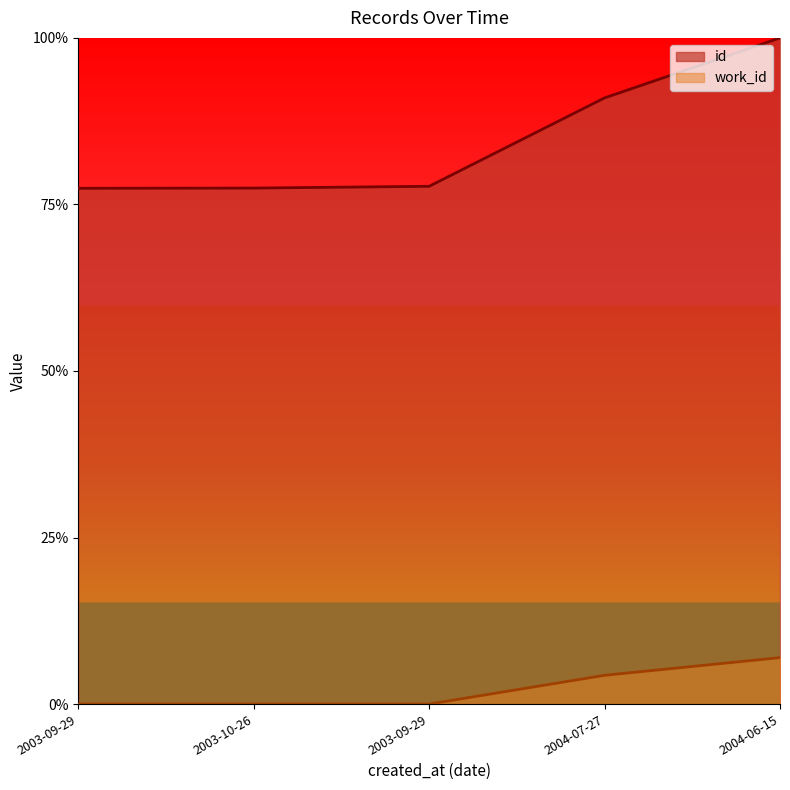

Which category has the highest value across all series?

2004-06-15